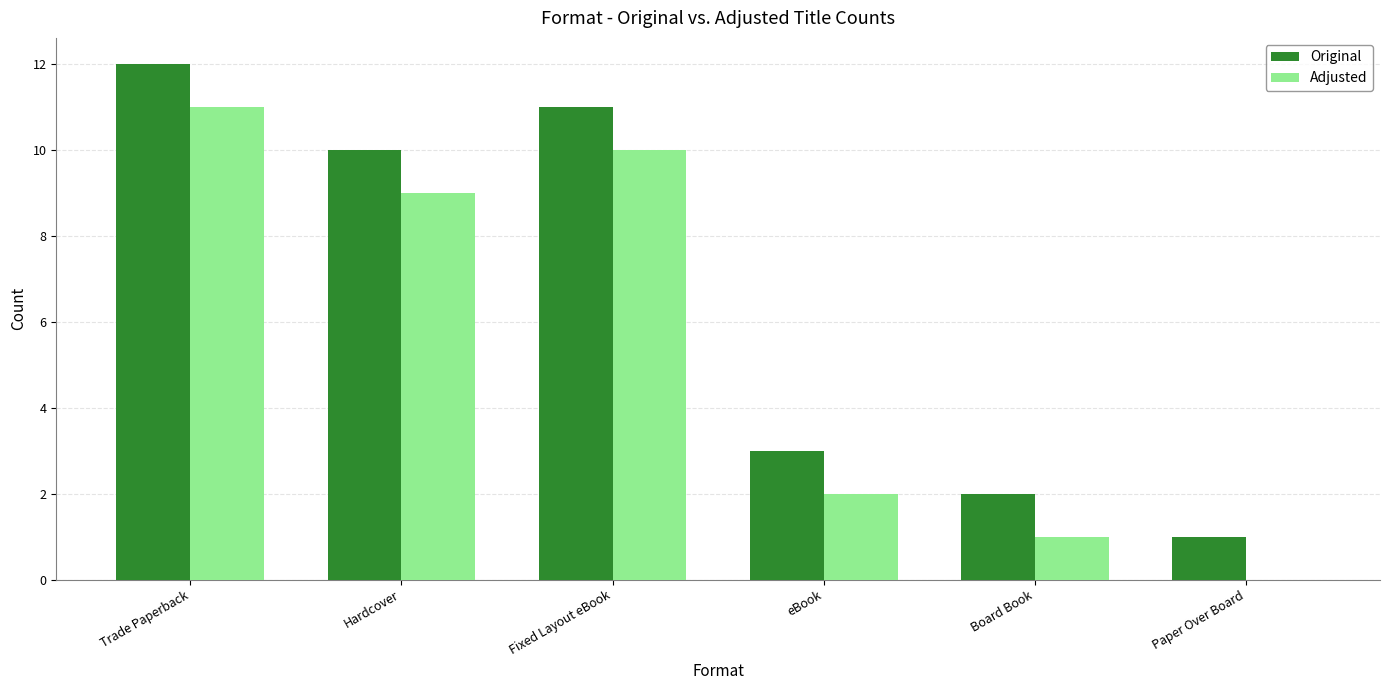

Reading left to right, what are all the values shown in this chart?

Original: Trade Paperback=12	Hardcover=10	Fixed Layout eBook=11	eBook=3	Board Book=2	Paper Over Board=1
Adjusted: Trade Paperback=11	Hardcover=9	Fixed Layout eBook=10	eBook=2	Board Book=1	Paper Over Board=0